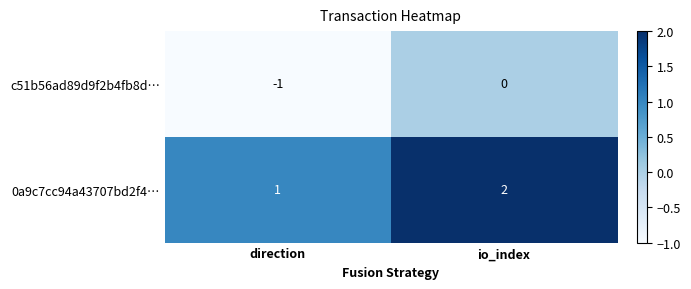

Reading left to right, what are all the values shown in this chart?

c51b56ad89d9f2b4fb8d…: -1	0
0a9c7cc94a43707bd2f4…: 1	2